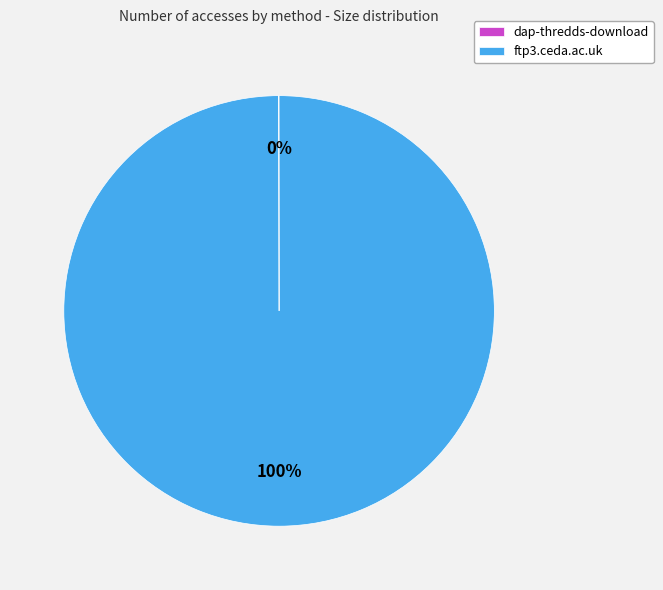

Is it true that ftp3.ceda.ac.uk is 100% of the pie?

True